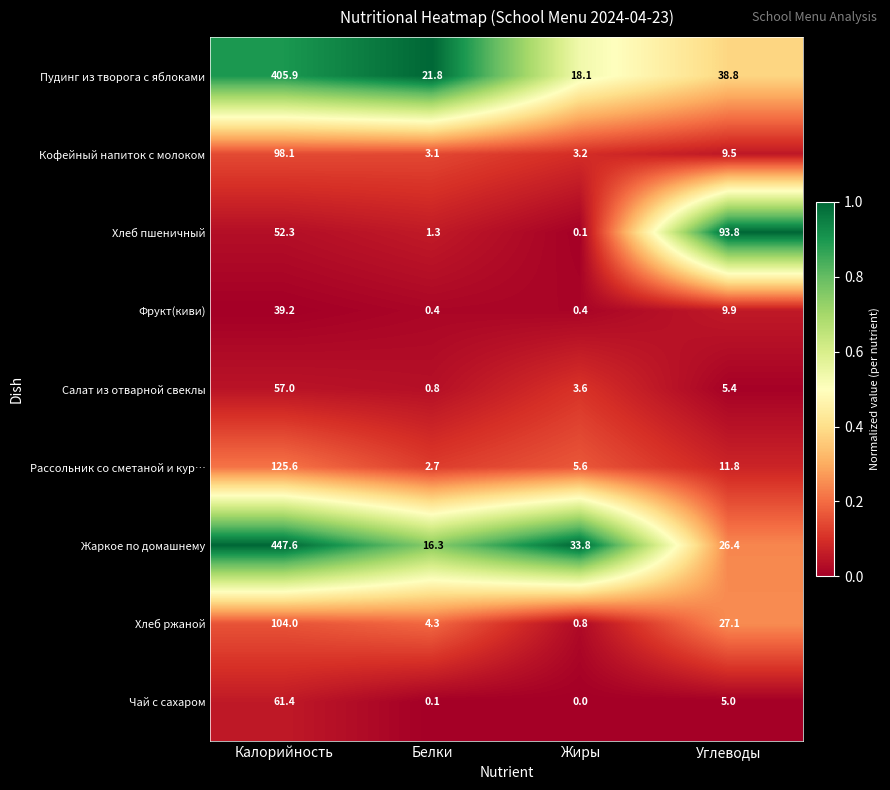

Rank the series at Калорийность from lowest to highest value.

Фрукт(киви), Хлеб пшеничный, Салат из отварной свеклы, Чай с сахаром, Кофейный напиток с молоком, Хлеб ржаной, Рассольник со сметаной и кур…, Пудинг из творога с яблоками, Жаркое по домашнему